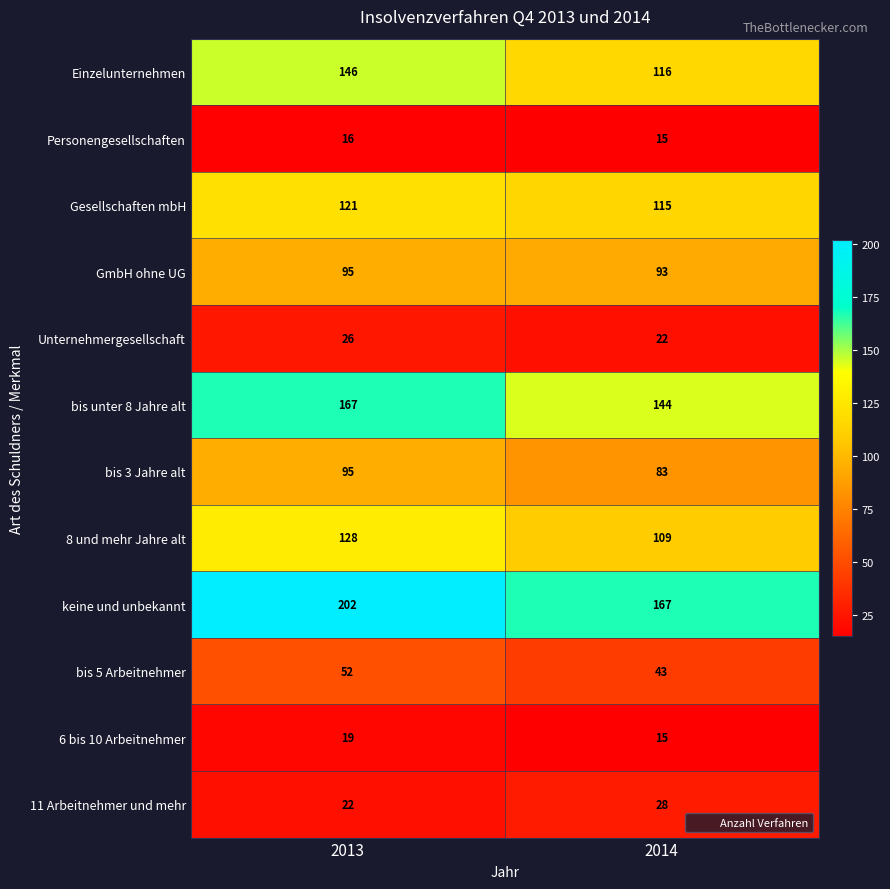

True or false: 8 und mehr Jahre alt has a value of 109 at 2014.

True